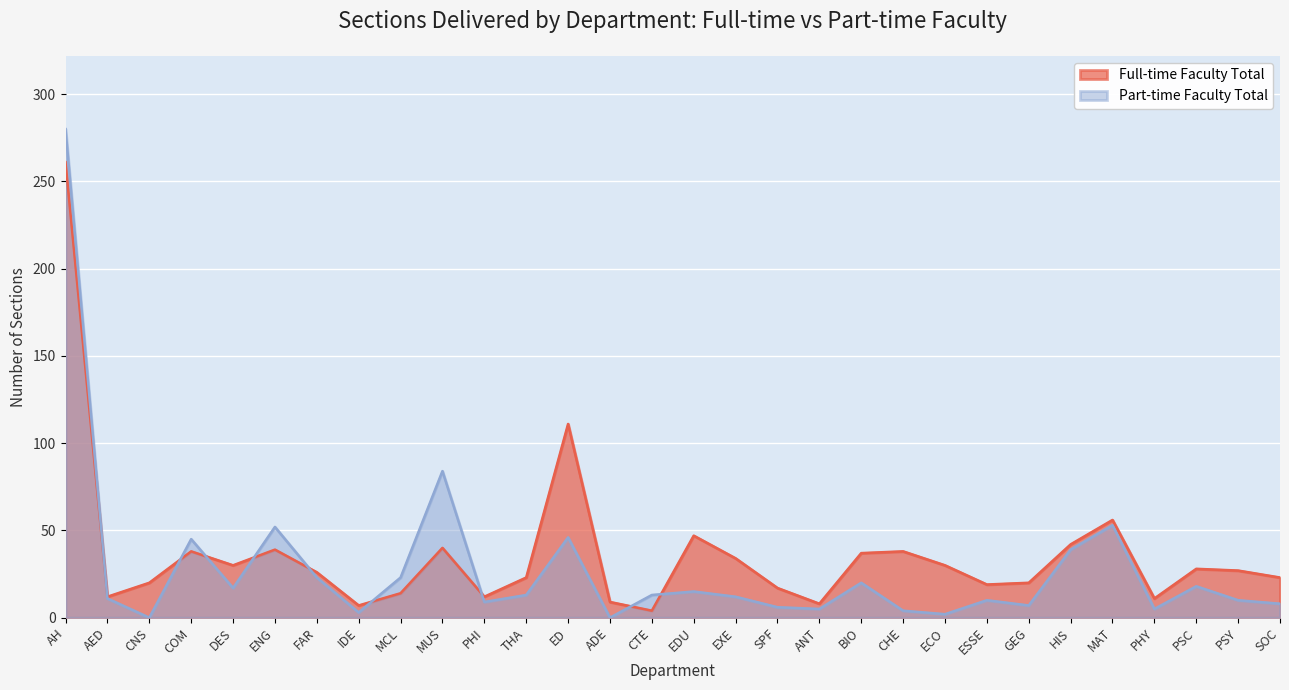

Rank the series at THA from lowest to highest value.

Part-time Faculty Total, Full-time Faculty Total